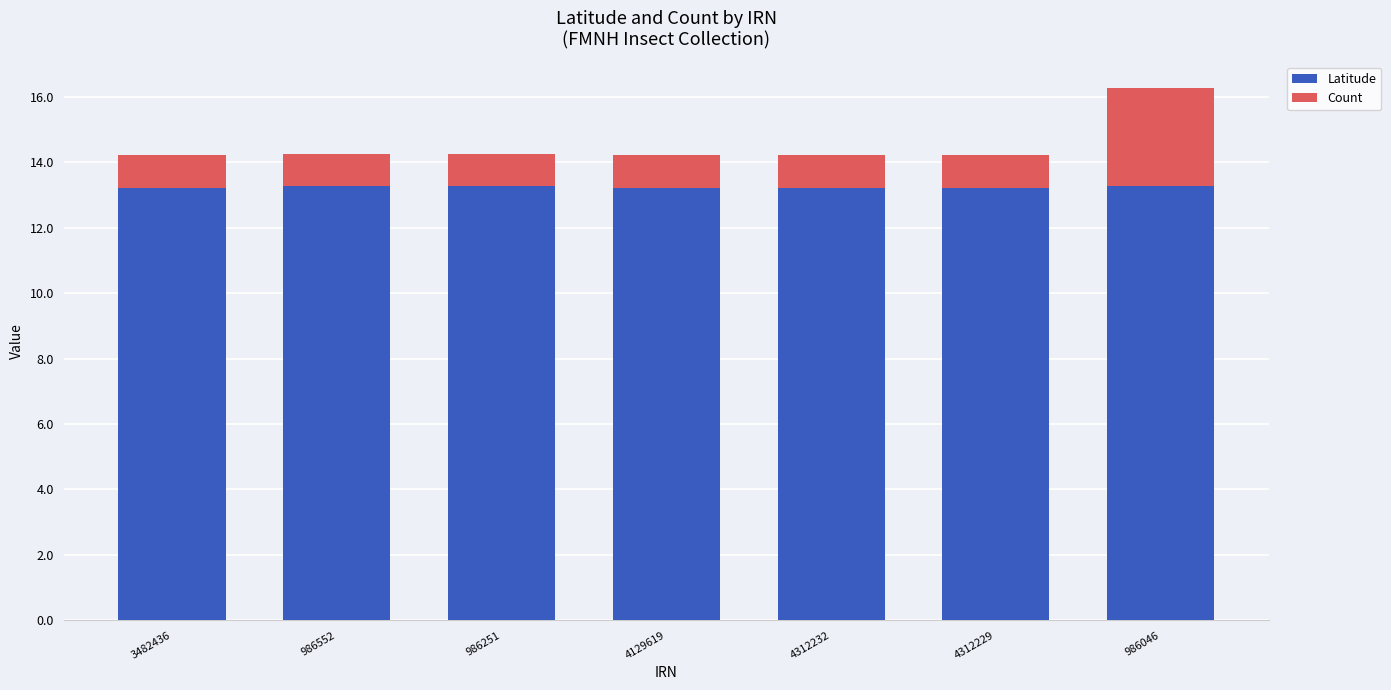

How many series are shown in this chart?

2